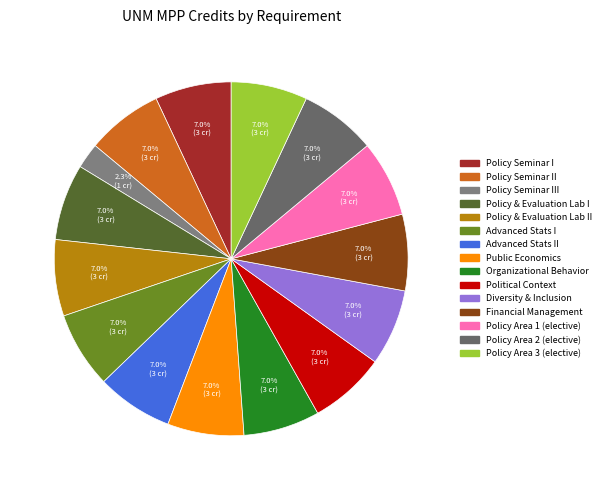

Which slice is the smallest?

Policy Seminar III